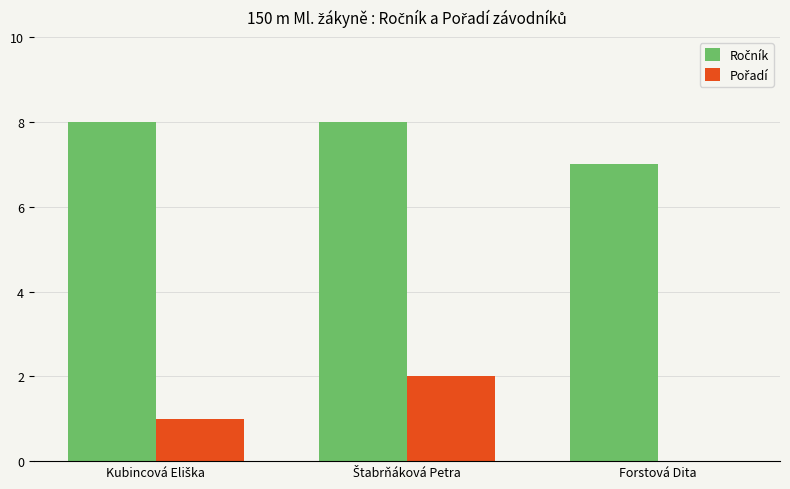

What is the greatest value displayed?

8